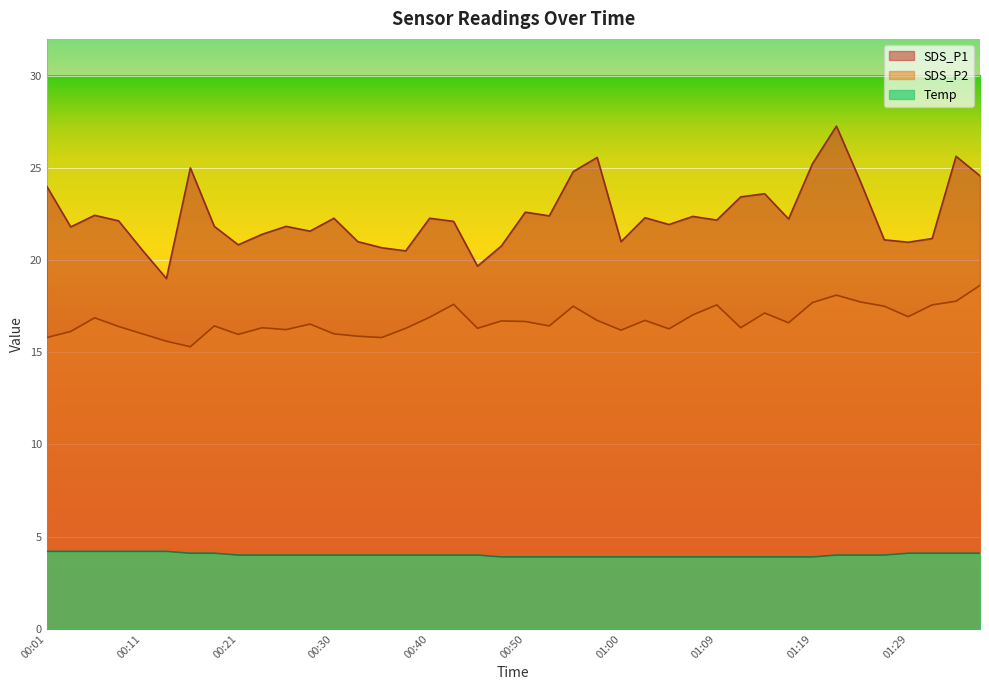

How many distinct data groups are displayed?

3